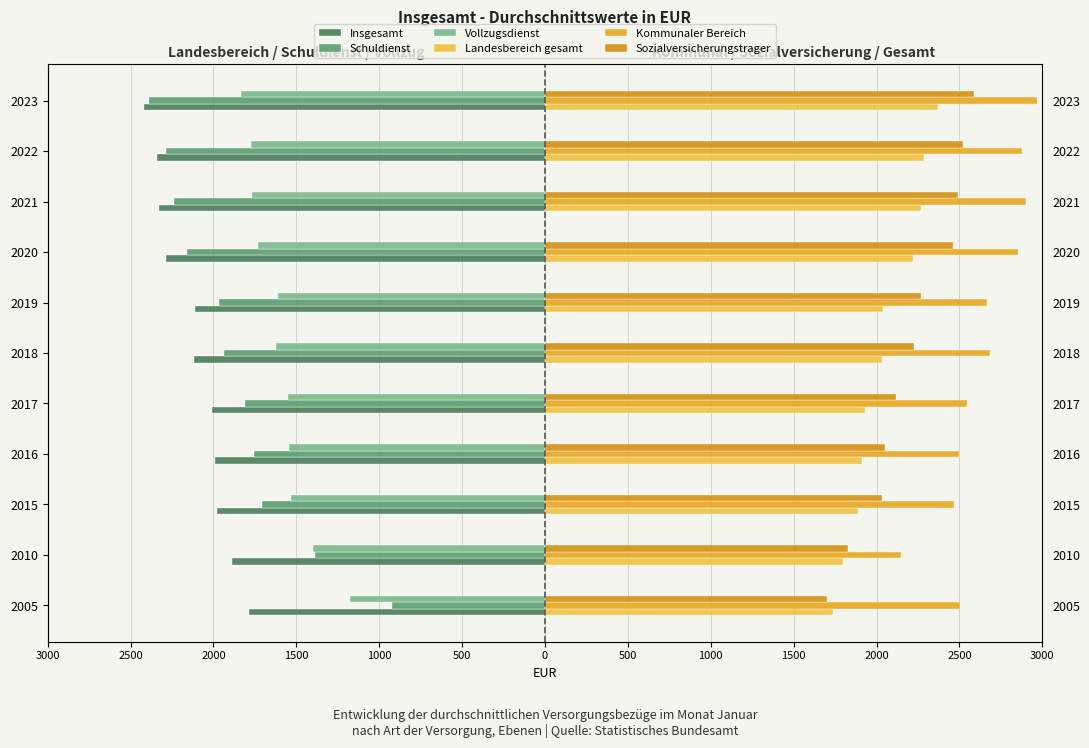

Reading left to right, list all the values displayed in this chart.

Insgesamt: -1785	-1890	-1980	-1990	-2010	-2115	-2110	-2285	-2330	-2340	-2420
Schuldienst: -925	-1390	-1710	-1755	-1810	-1935	-1965	-2160	-2240	-2285	-2390
Vollzugsdienst: -1175	-1400	-1530	-1545	-1550	-1620	-1610	-1730	-1770	-1775	-1835
Landesbereich gesamt: 1735	1800	1890	1910	1930	2035	2040	2220	2270	2285	2370
Kommunaler Bereich: 2505	2150	2465	2500	2545	2685	2665	2855	2900	2880	2970
Sozialversicherungstrager: 1700	1830	2035	2050	2115	2225	2270	2460	2490	2520	2590